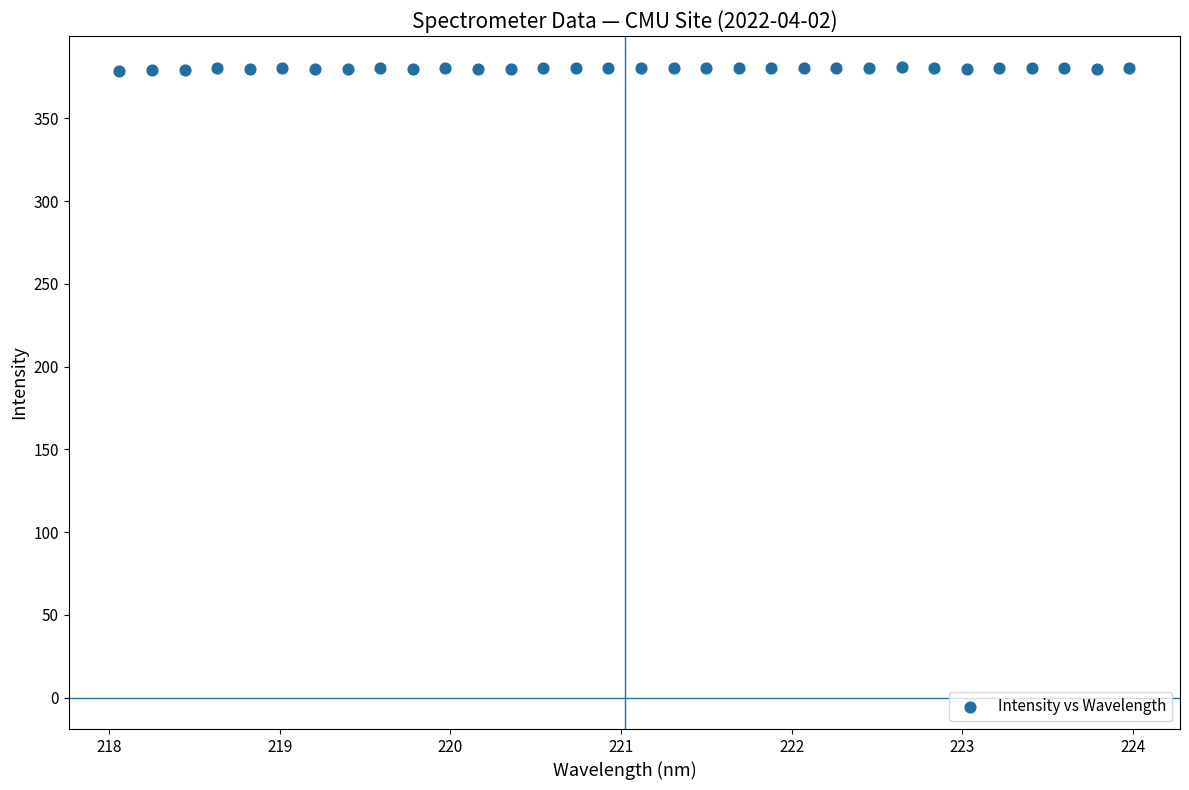

What is the range of Y values (max minus min)?

2.4